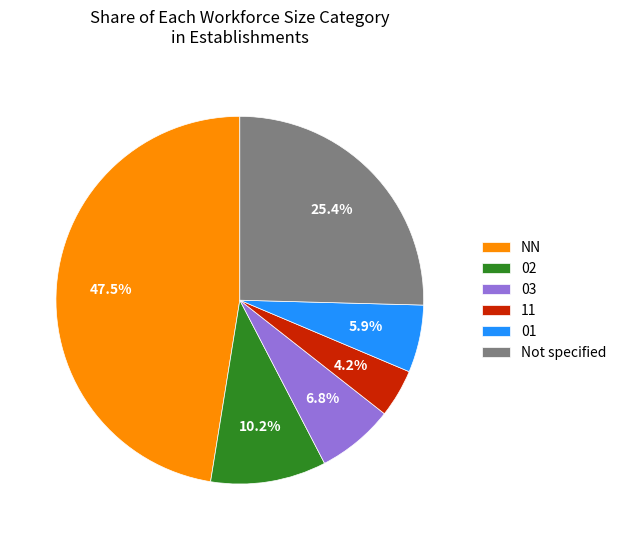

True or false: NN accounts for 9% of the total.

False